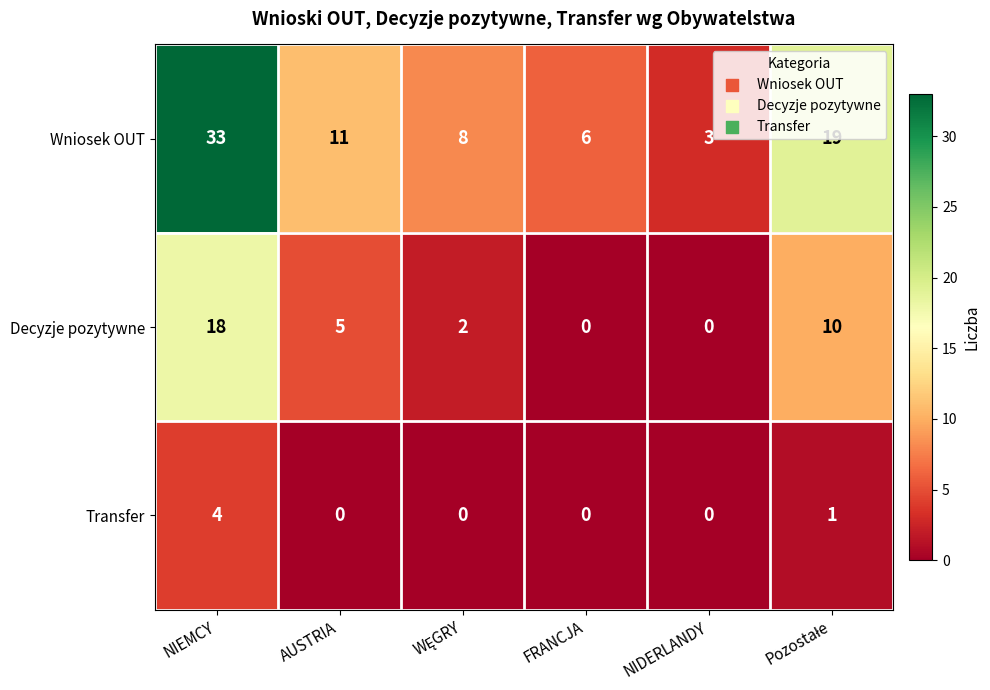

How many values in the Wniosek OUT series are below 11?

3